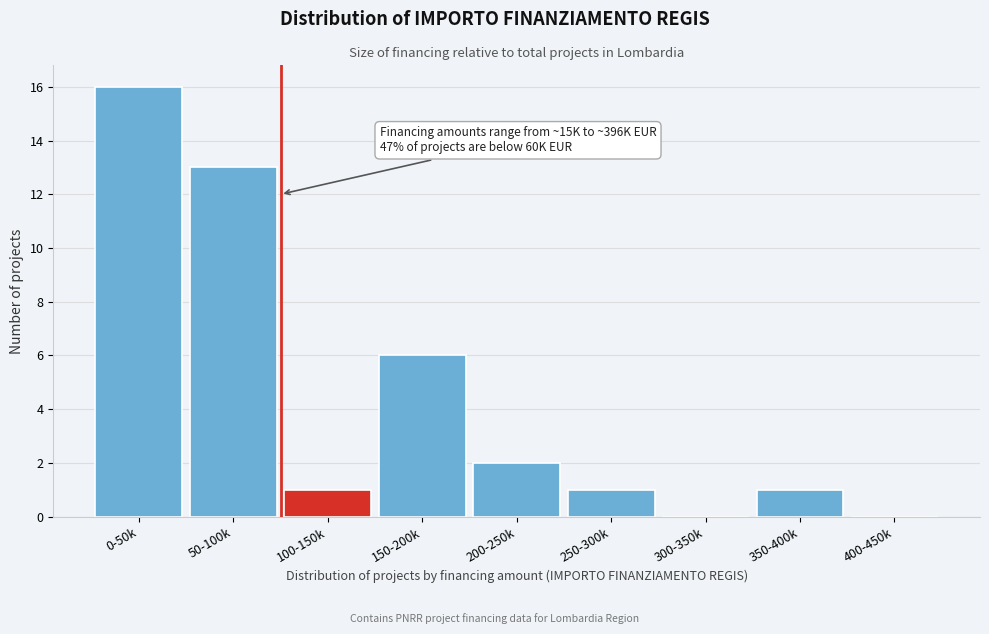

Reading left to right, extract all data points from this chart.

0-50k=16	50-100k=13	100-150k=1	150-200k=6	200-250k=2	250-300k=1	300-350k=0	350-400k=1	400-450k=0